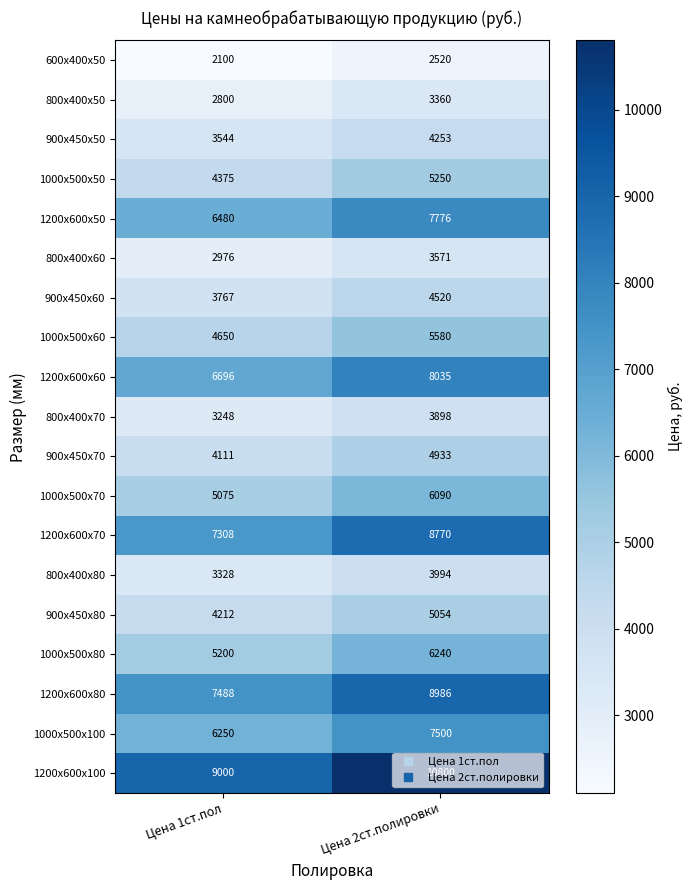

At which label is 1000х500х80 closest to 5720?

Цена 1ст.пол